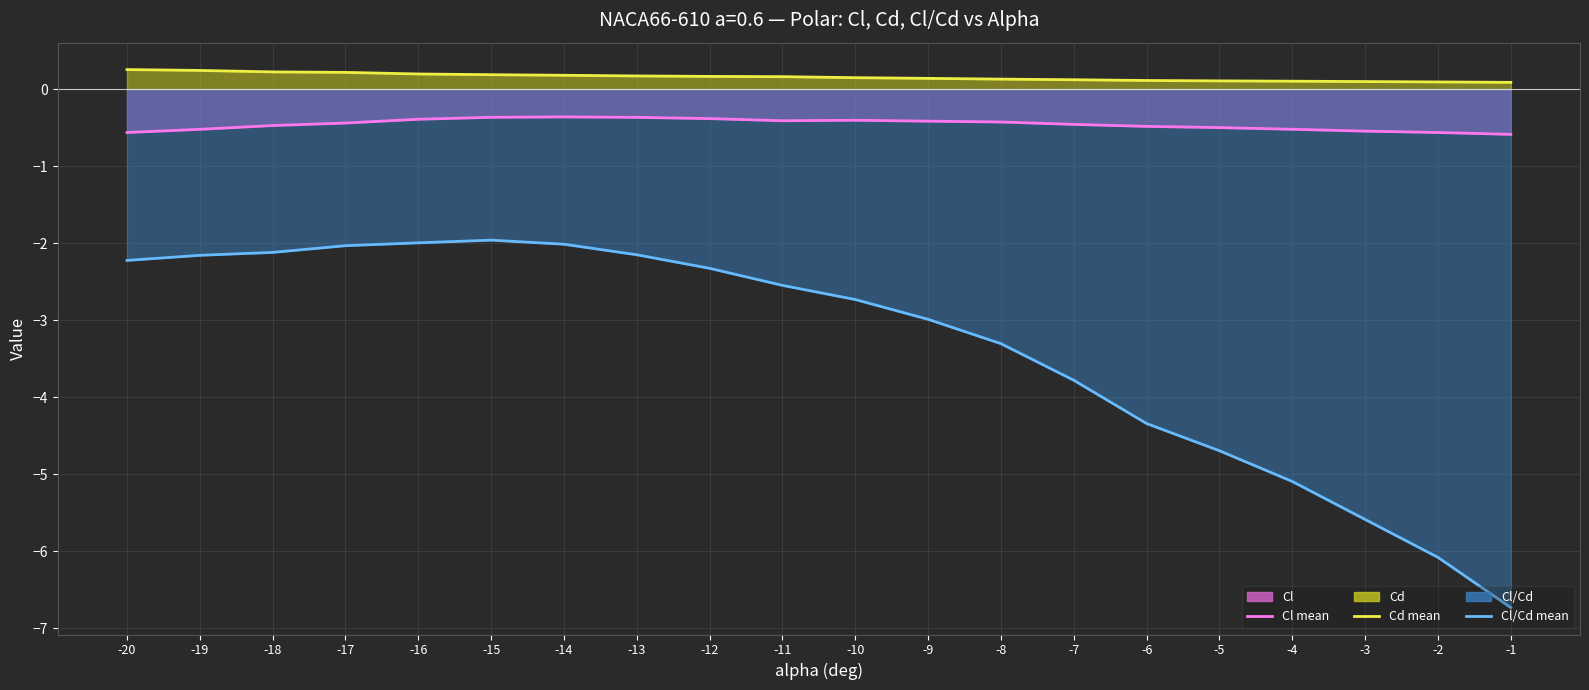

At -16, list the series in order from smallest to largest.

Cl/Cd (line), Cl (line), Cd (line)